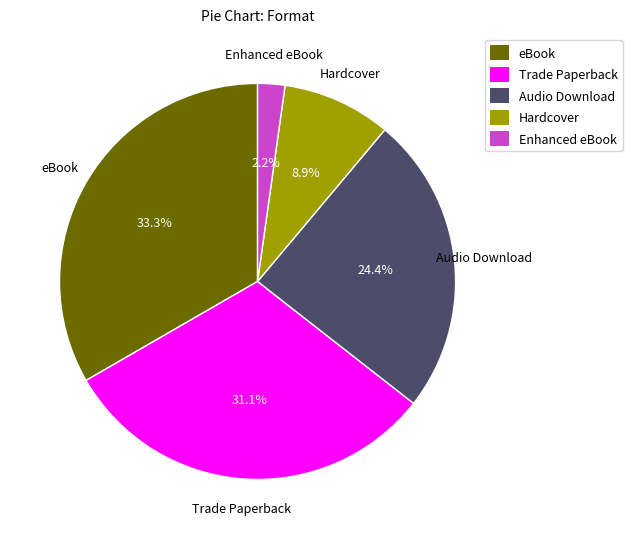

Is it true that Enhanced eBook is 2% of the pie?

True